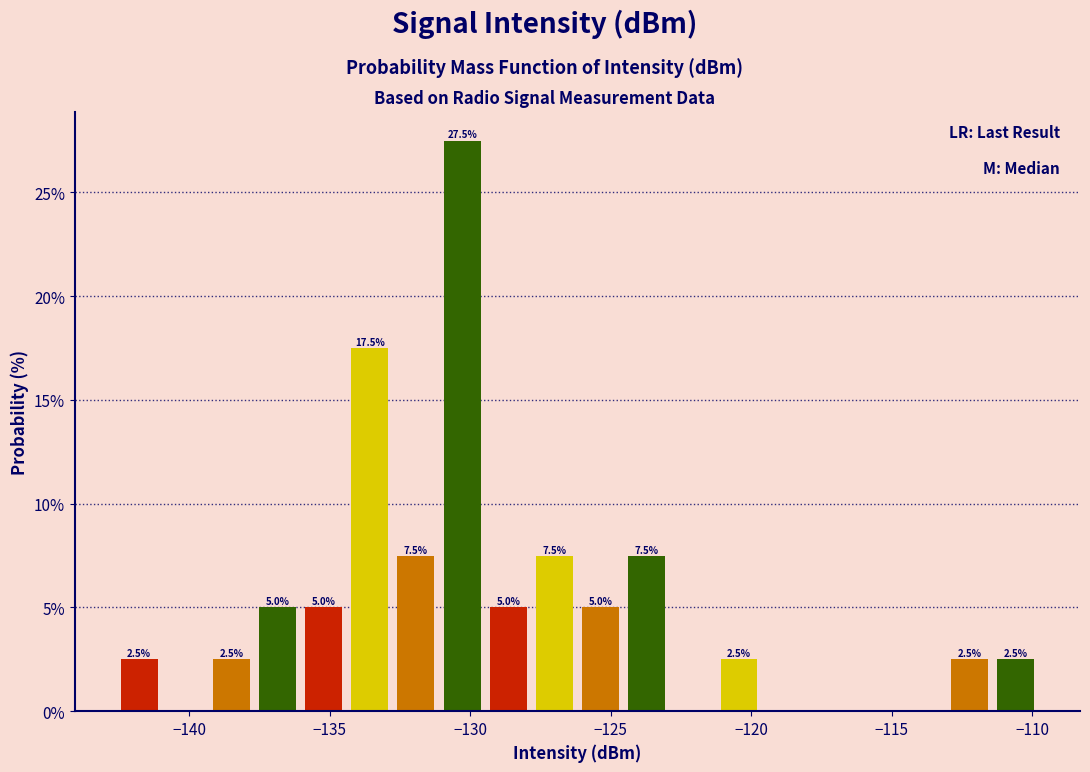

Around what value on the x-axis is the tallest bar? Give the approximate position of its centre, as read against the axis.

-130.5